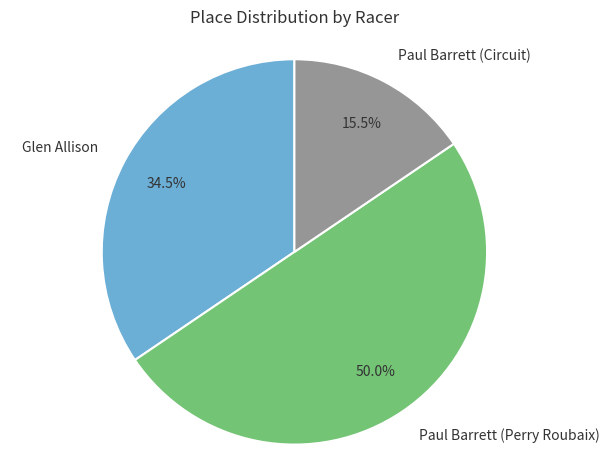

Which category has the smallest portion of the pie?

Paul Barrett (Circuit)